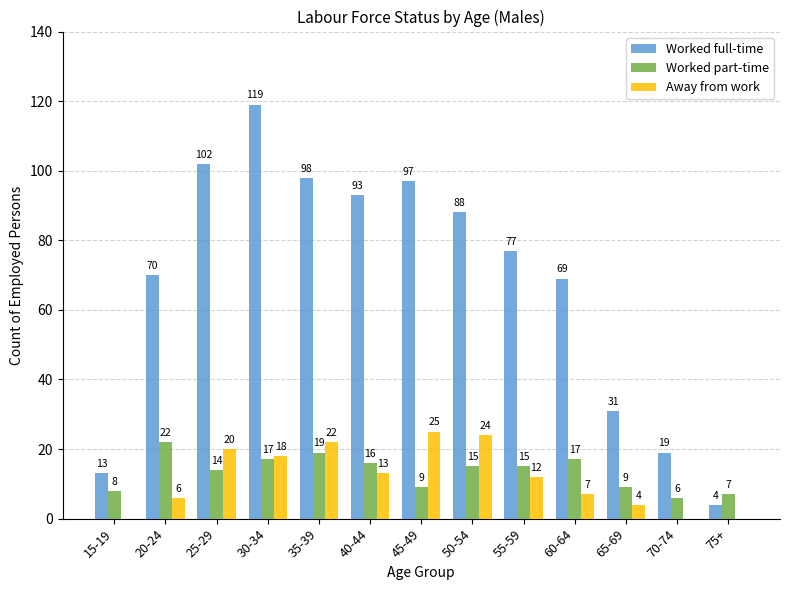

How many groups of bars are there?

13